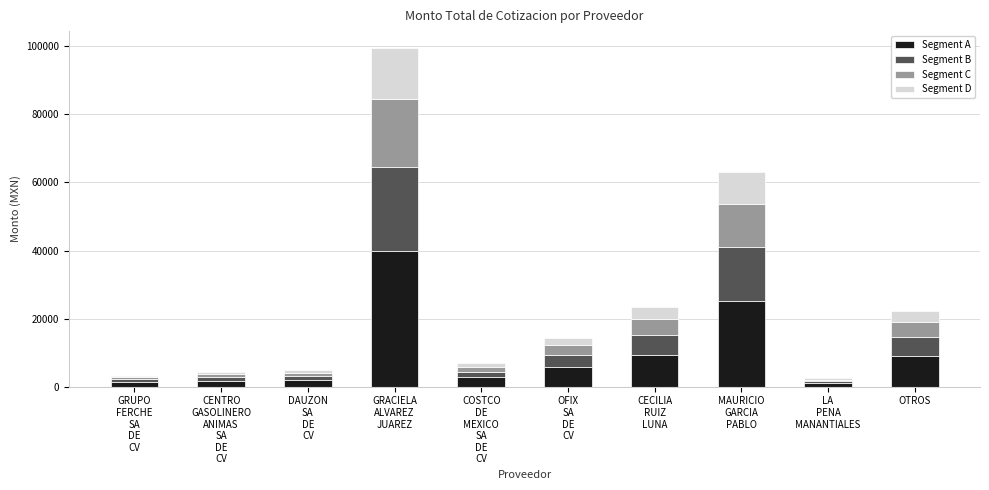

What is the highest value of the Segment A series?

39800.0